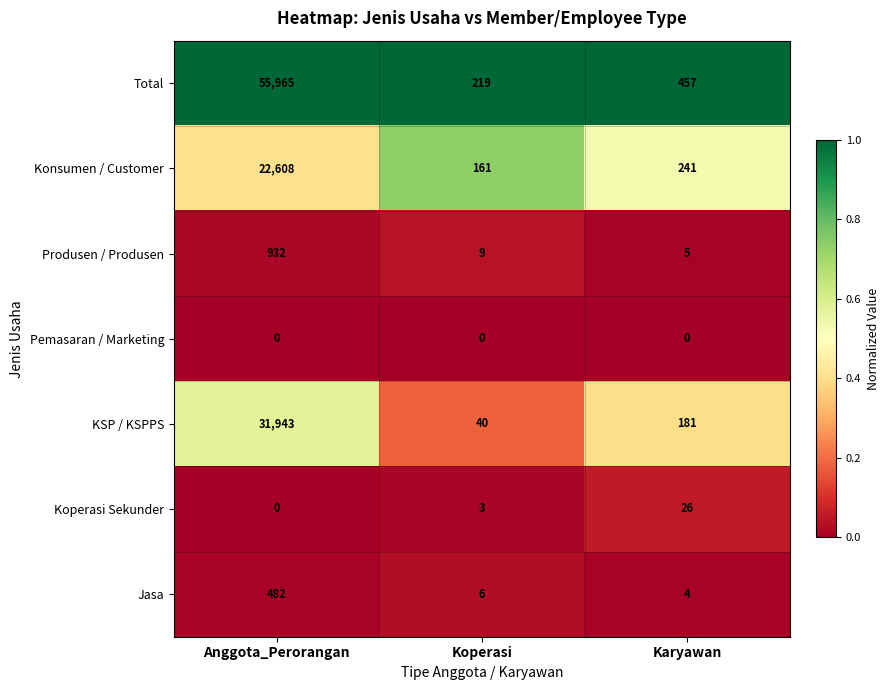

The value of Produsen / Produsen at Koperasi is 9. True or false?

True